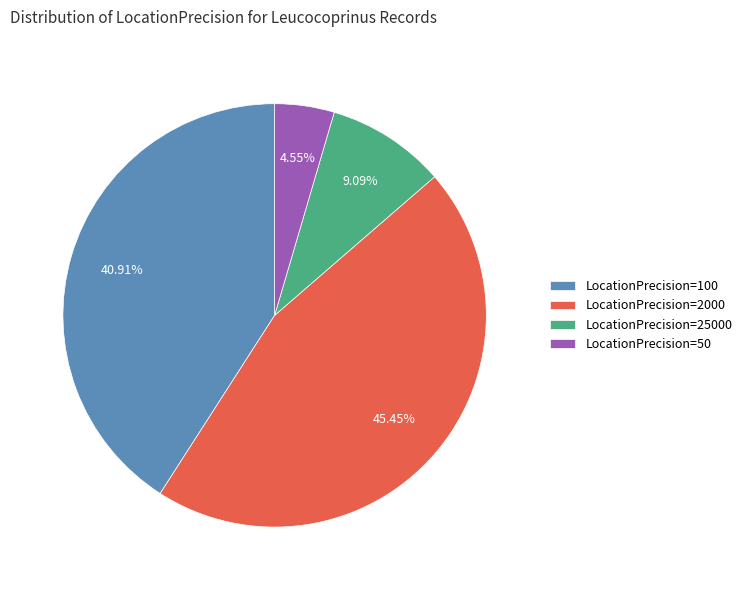

Count the number of slices in the pie.

4